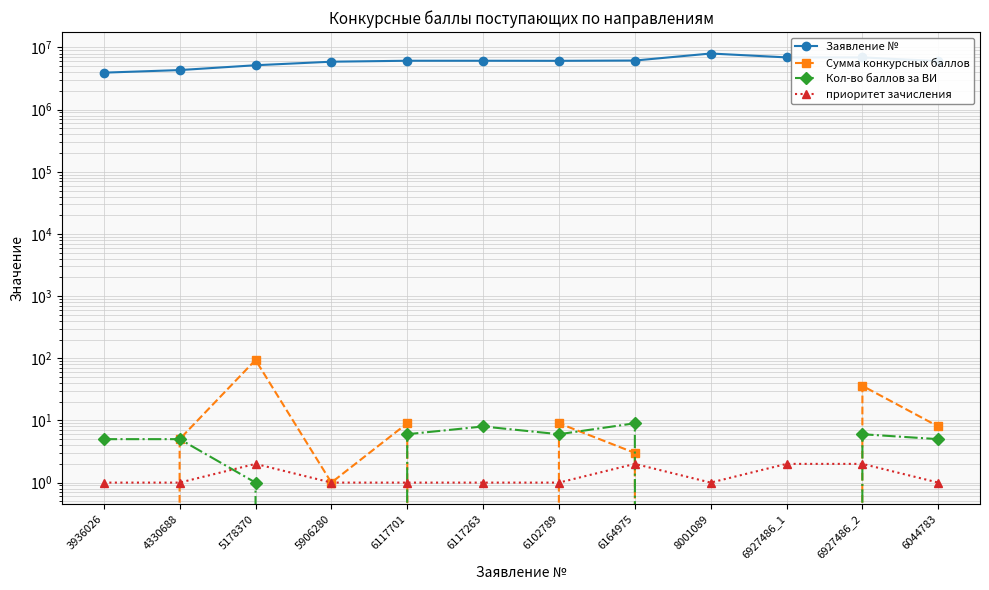

Between which two adjacent categories do Сумма конкурсных баллов and Кол-во баллов за ВИ first intersect?

6117701 and 6117263